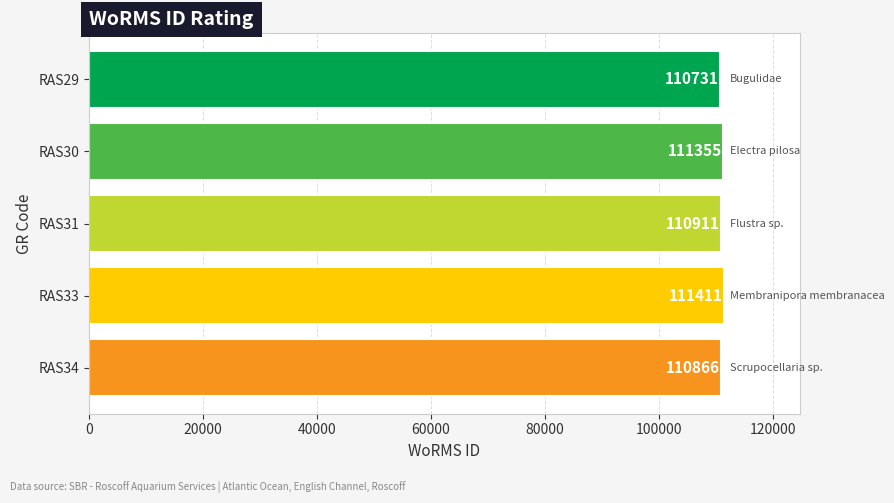

Where is the data nearest to the value 111071?

RAS31